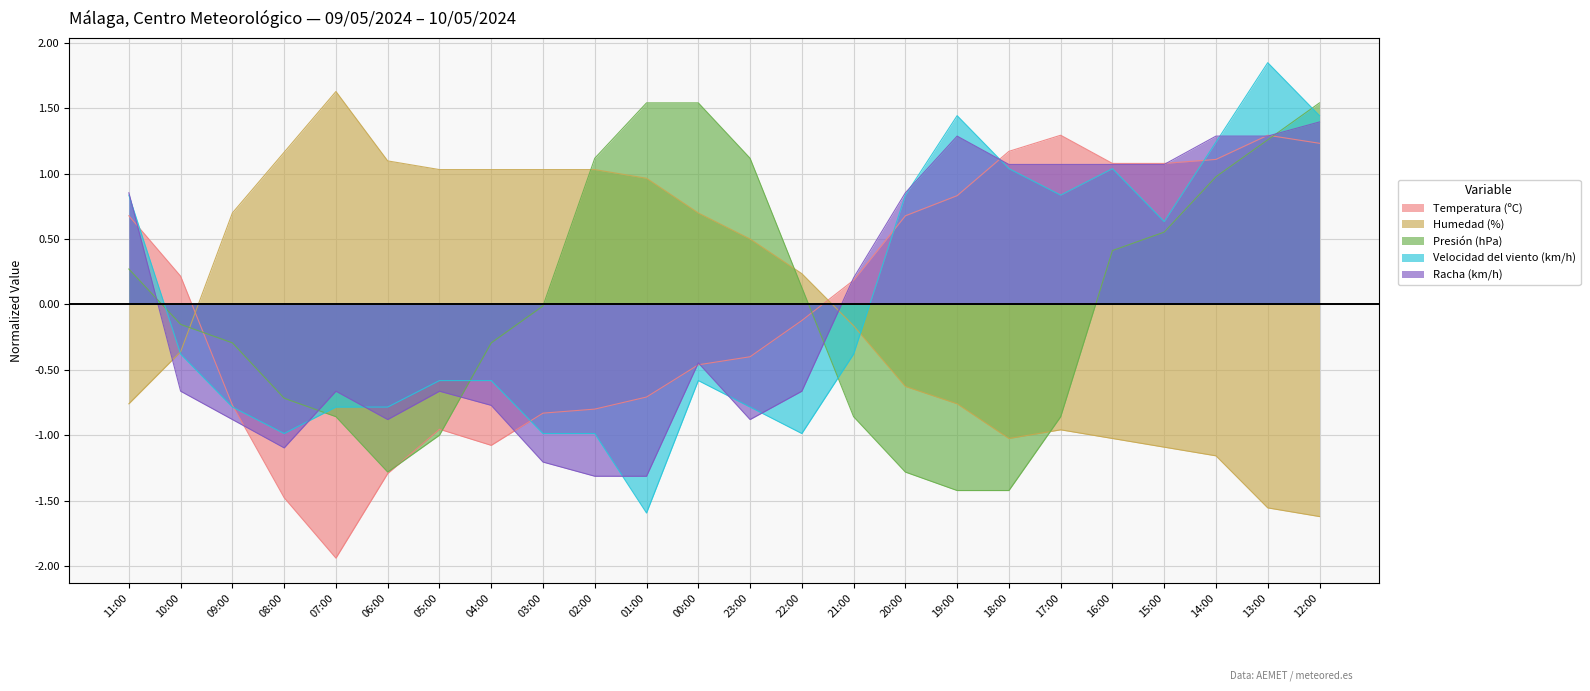

Which category has the highest value across all series?

13:00